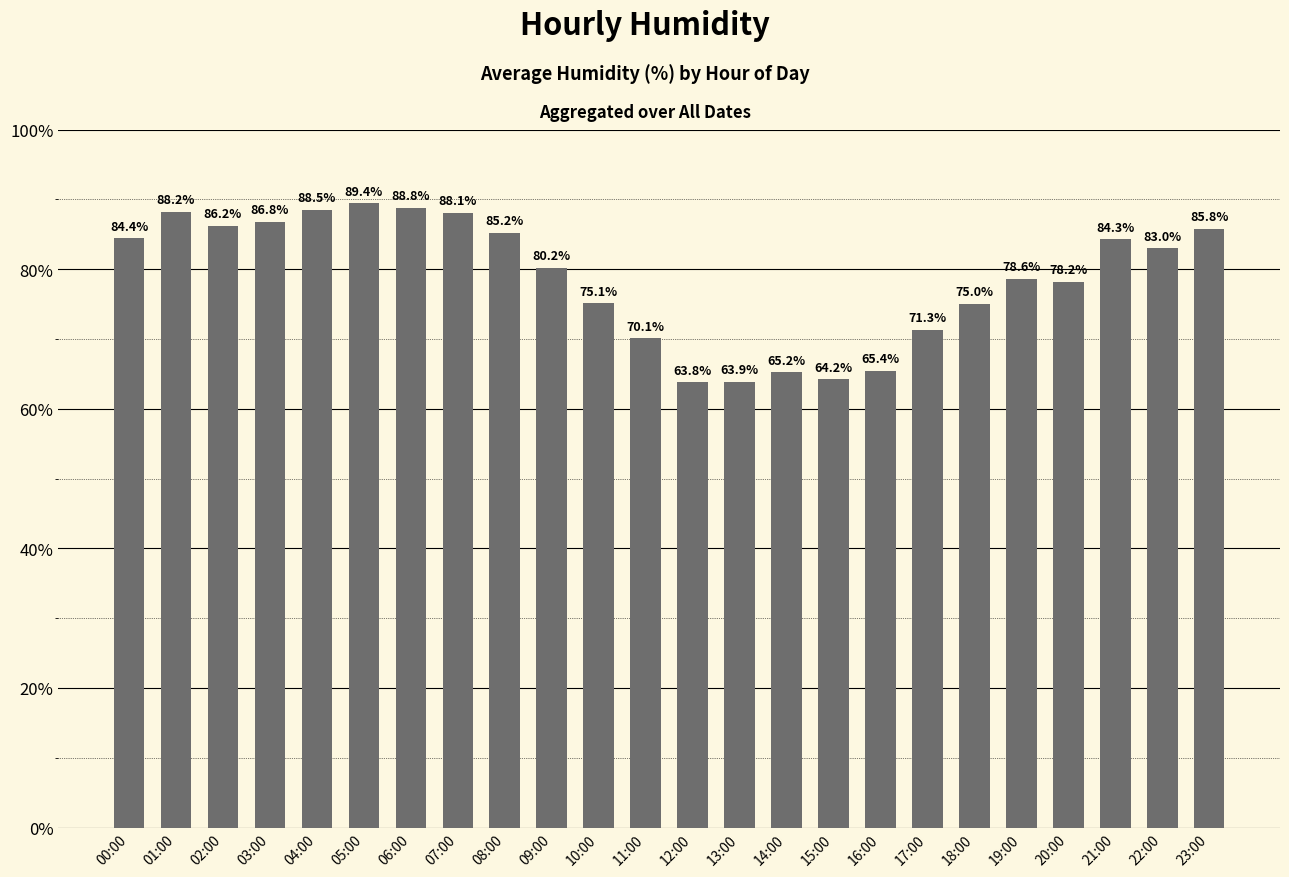

Rank the categories by value from lowest to highest.

12:00, 13:00, 15:00, 14:00, 16:00, 11:00, 17:00, 18:00, 10:00, 20:00, 19:00, 09:00, 22:00, 21:00, 00:00, 08:00, 23:00, 02:00, 03:00, 07:00, 01:00, 04:00, 06:00, 05:00